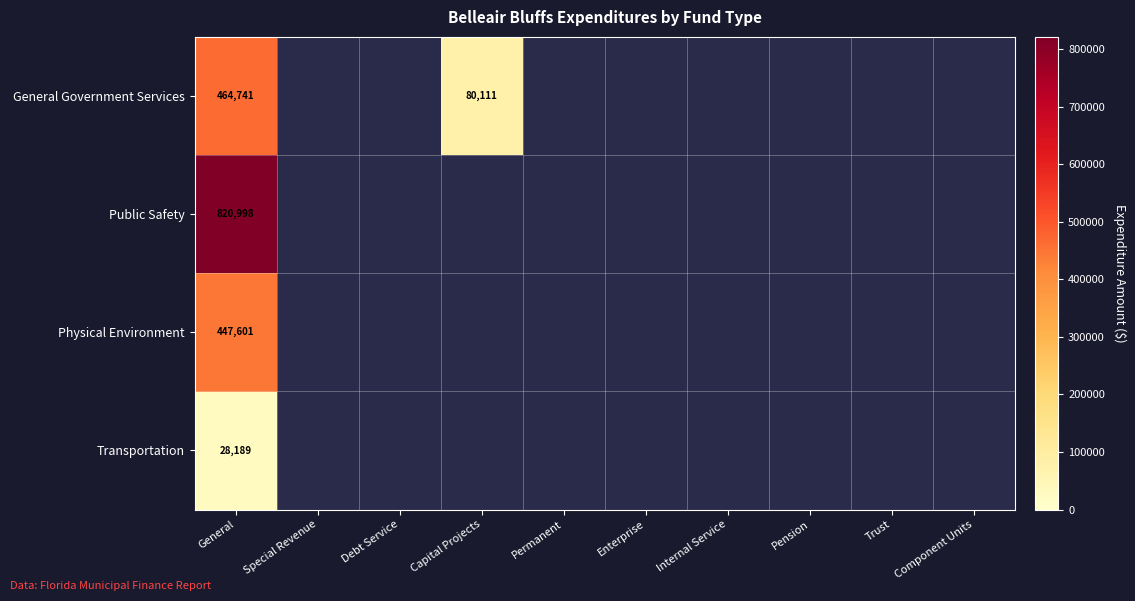

What is the difference between the highest and lowest values at General?

792809